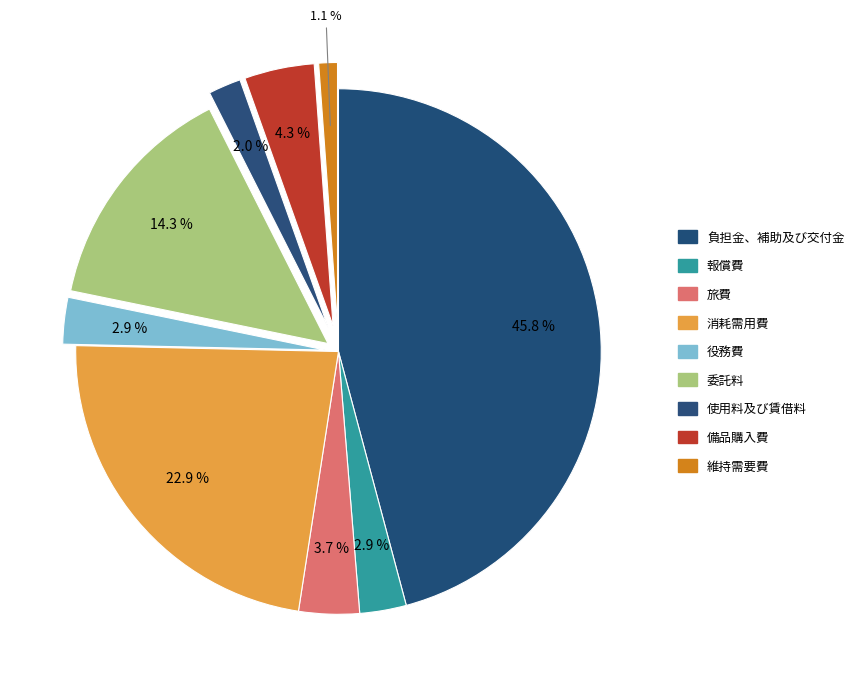

How many segments does this pie chart have?

9